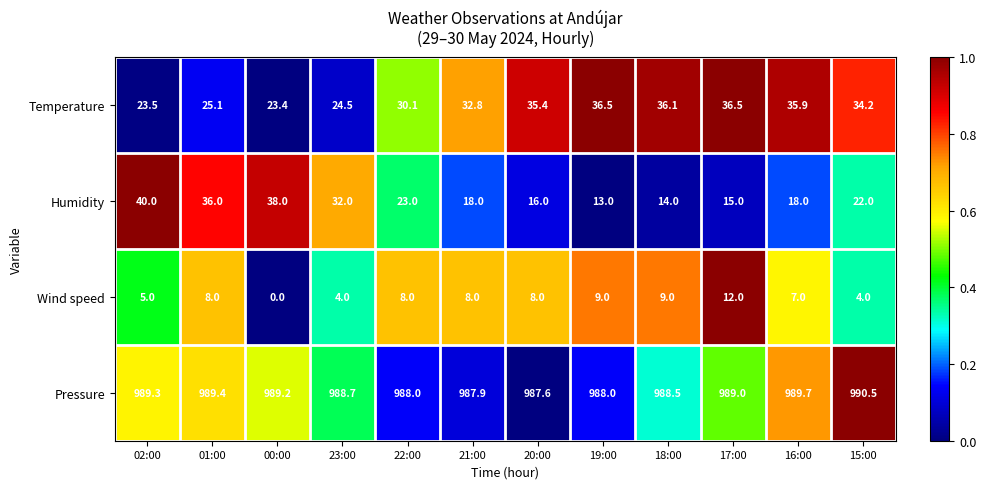

Rank the series at 02:00 from highest to lowest value.

Pressure, Humidity, Temperature, Wind speed